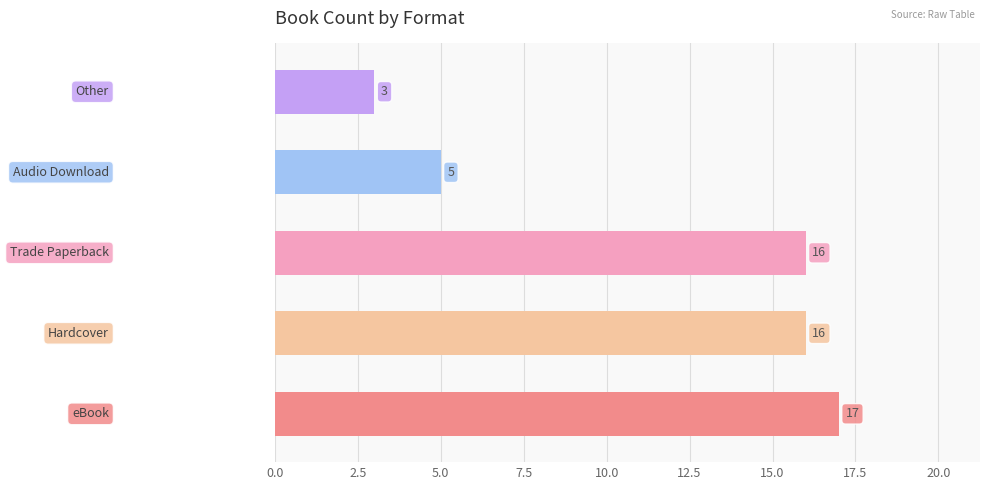

What is the average value?

11